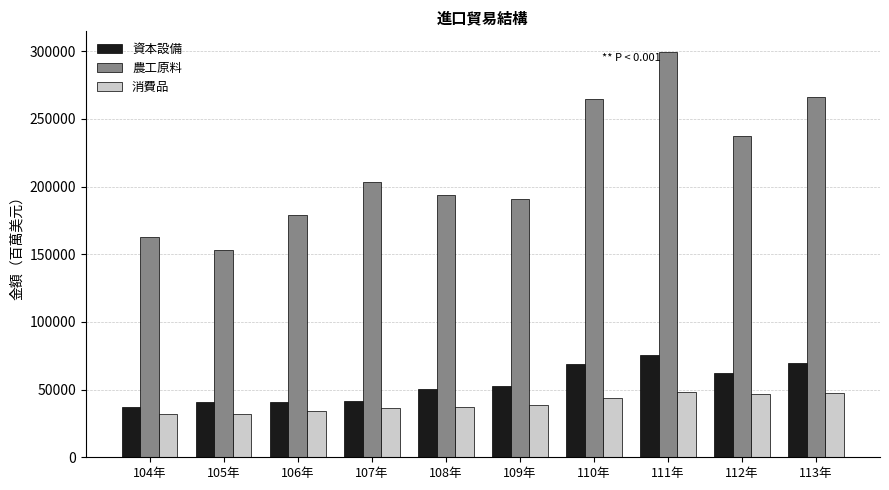

What is the difference between the 資本設備 values at 105年 and 109年?

11532.1